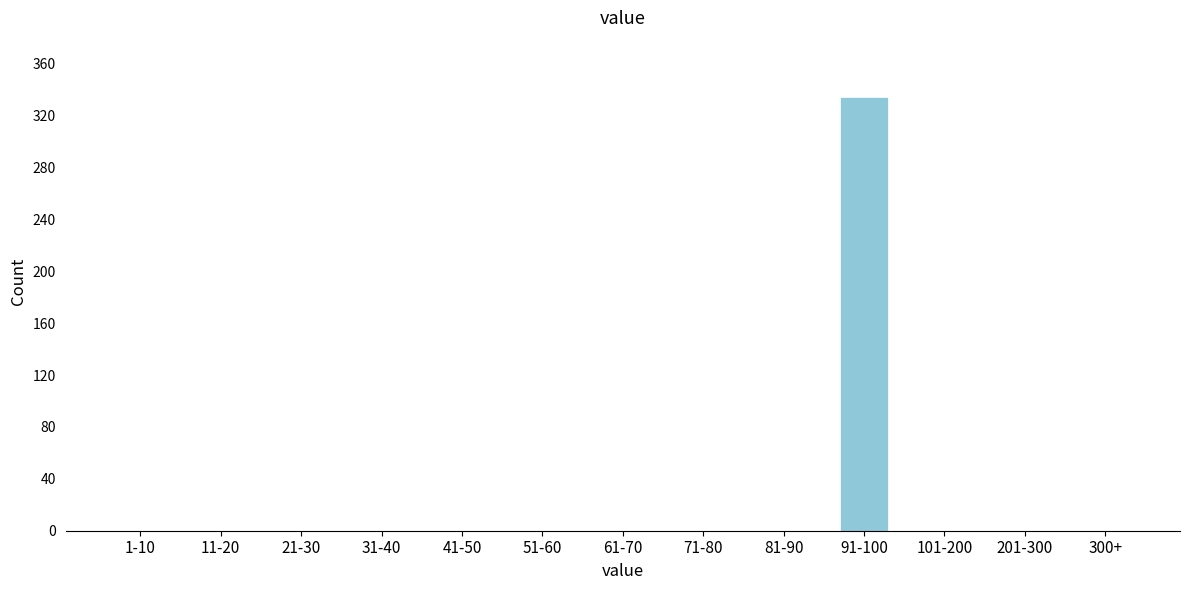

Reading left to right, what are all the values shown in this chart?

1-10=0	11-20=0	21-30=0	31-40=0	41-50=0	51-60=0	61-70=0	71-80=0	81-90=0	91-100=334	101-200=0	201-300=0	300+=0